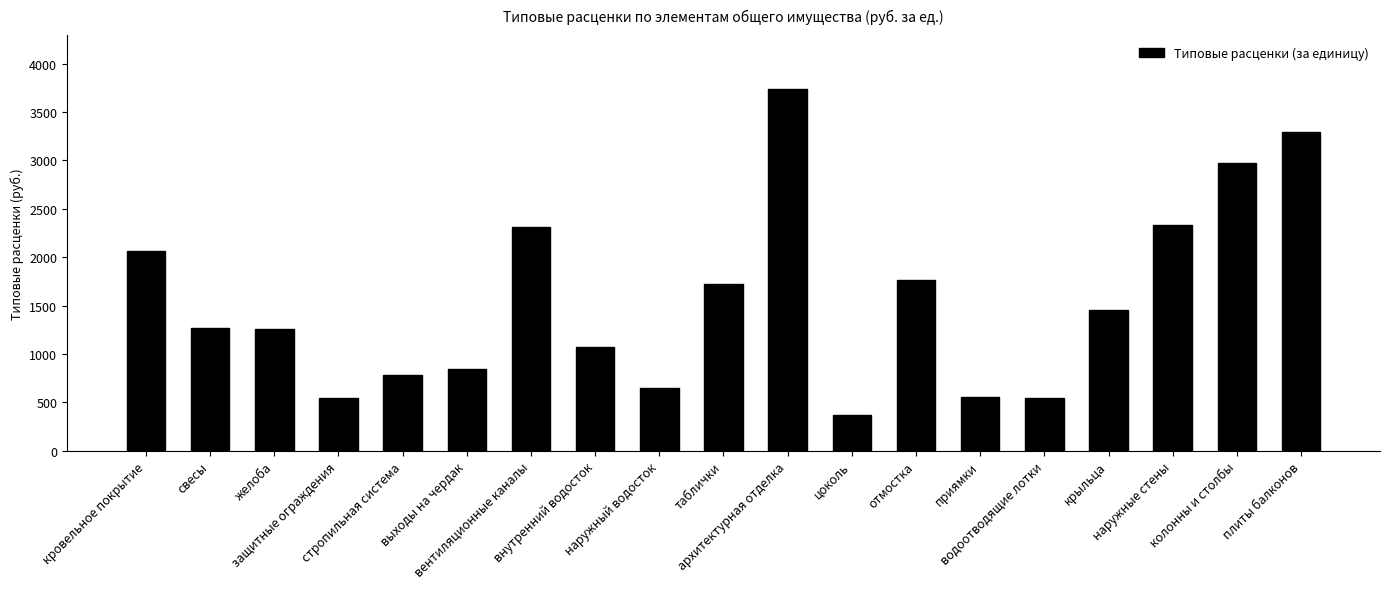

What is the difference between the maximum and minimum values?

3360.9